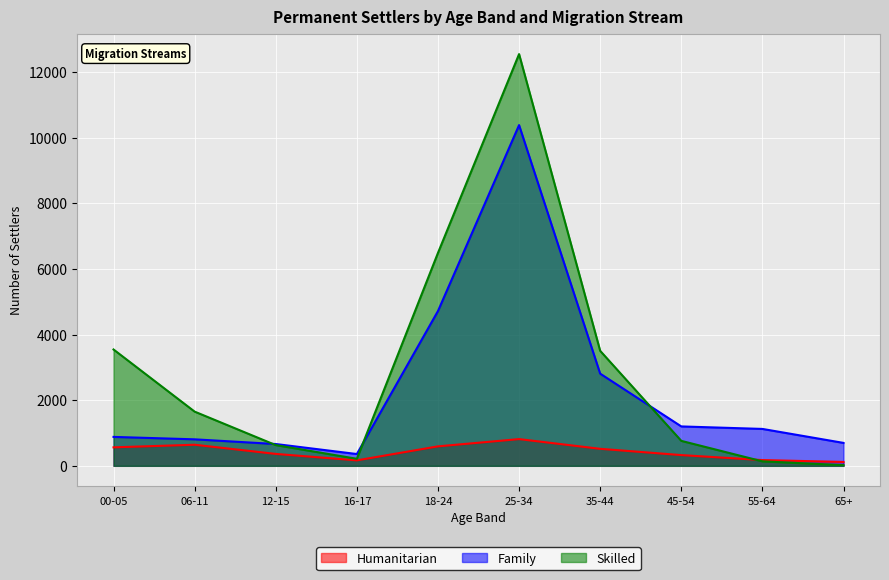

What is the sum of all Family values?

23636